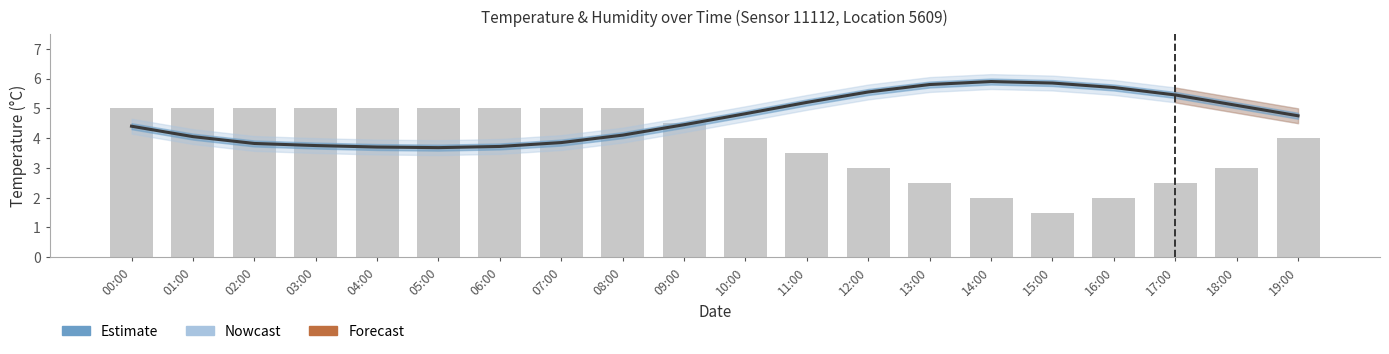

Read the Estimate value at 00:00.

4.4